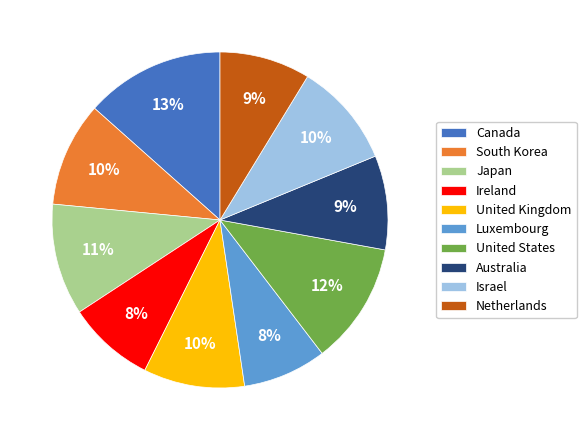

The Netherlands slice represents 1% of the pie. True or false?

False